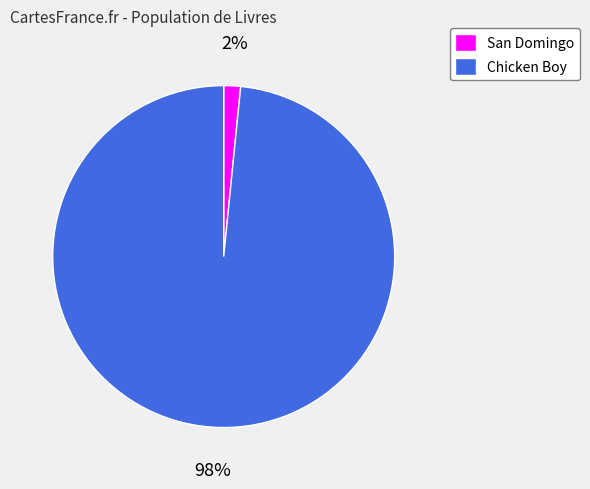

Between San Domingo and Chicken Boy, which is larger?

Chicken Boy